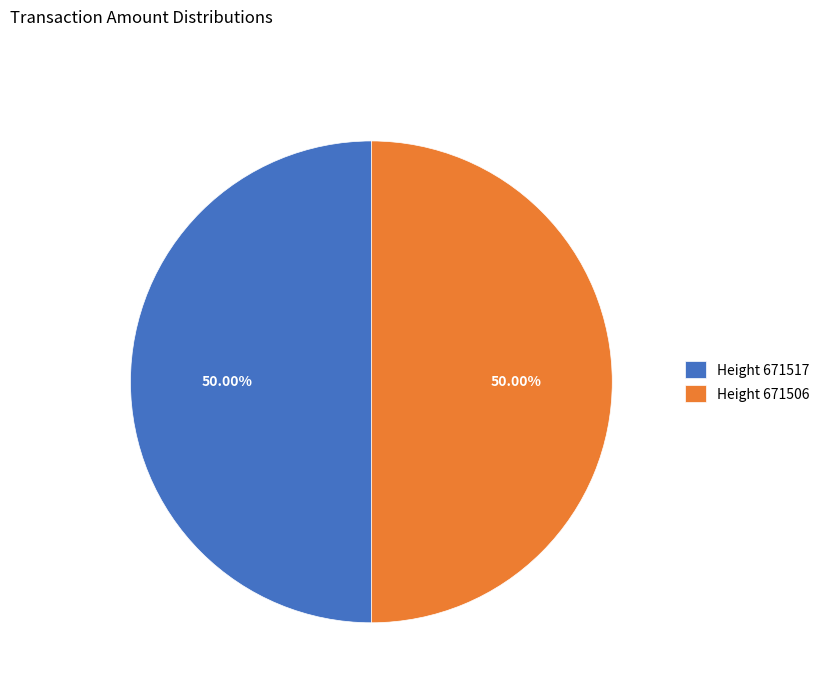

Approximately how many times larger is the value at Height 671506 compared to Height 671517?

1.0